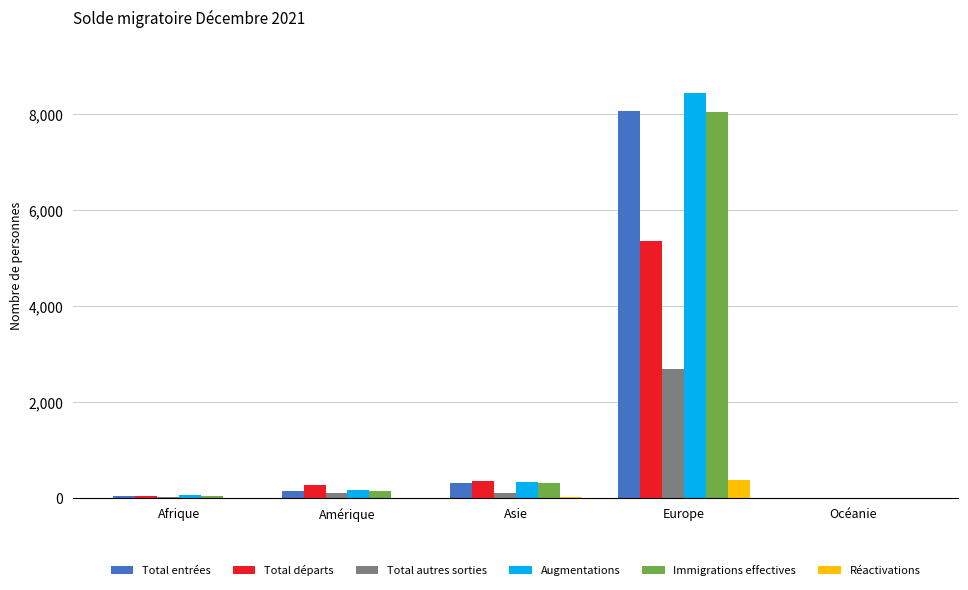

Is it true that Total départs equals 363 at Asie?

True